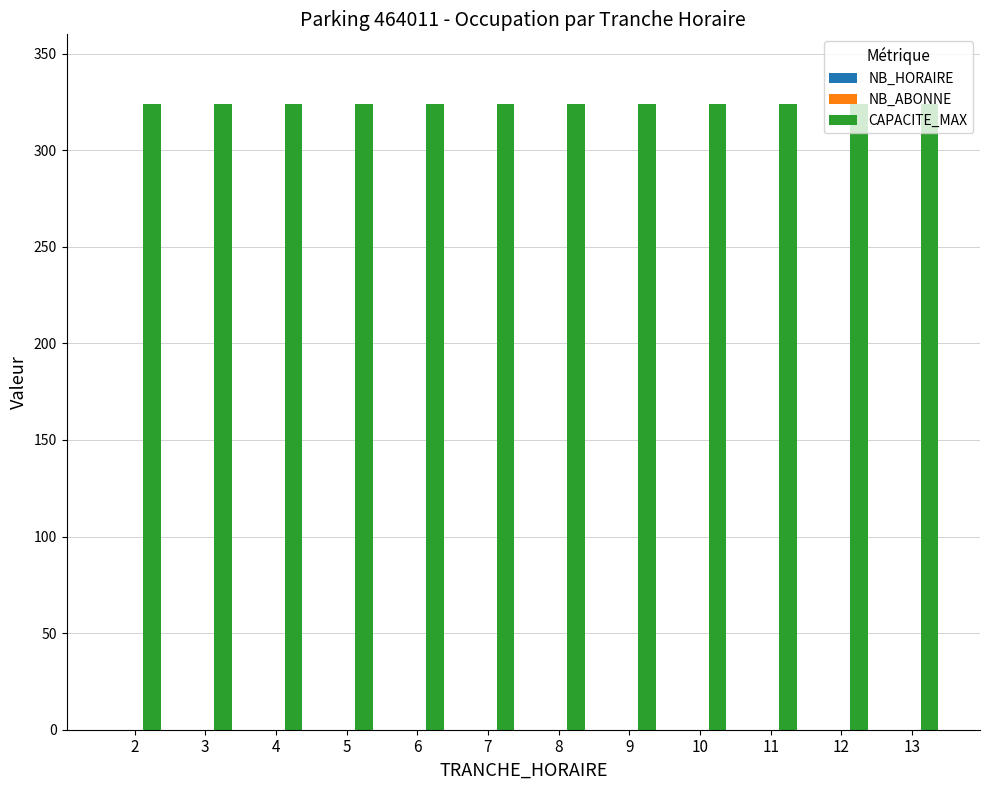

Reading left to right, transcribe all the data shown in this chart.

NB_HORAIRE: 0	0	0	0	0	0	0	0	0	0	0	0
NB_ABONNE: 0	0	0	0	0	0	0	0	0	0	0	0
CAPACITE_MAX: 324	324	324	324	324	324	324	324	324	324	324	324